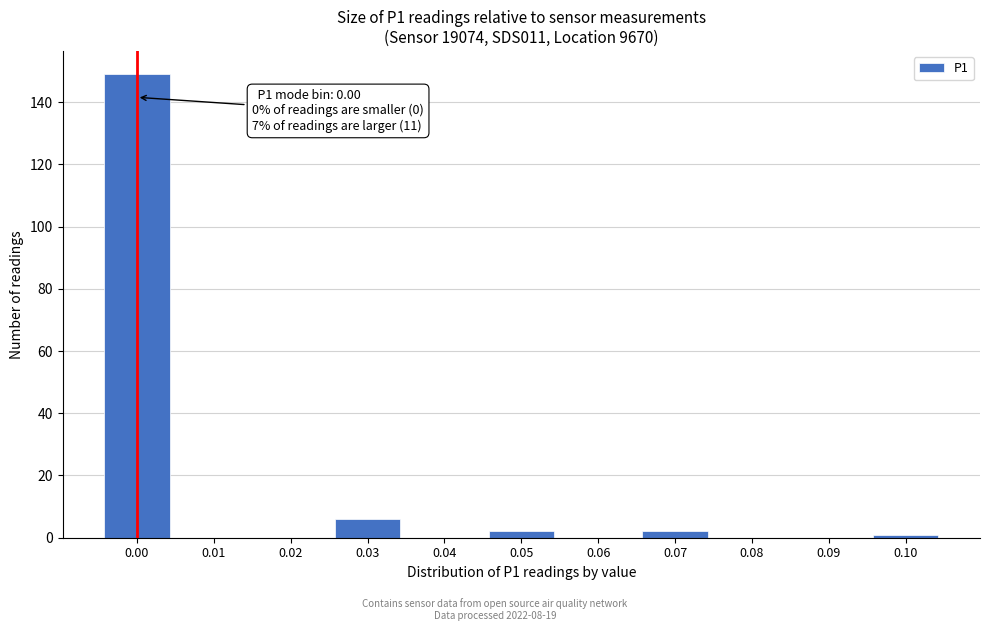

Reading left to right, what are all the values shown in this chart?

0.00=149	0.01=0	0.02=0	0.03=6	0.04=0	0.05=2	0.06=0	0.07=2	0.08=0	0.09=0	0.10=1